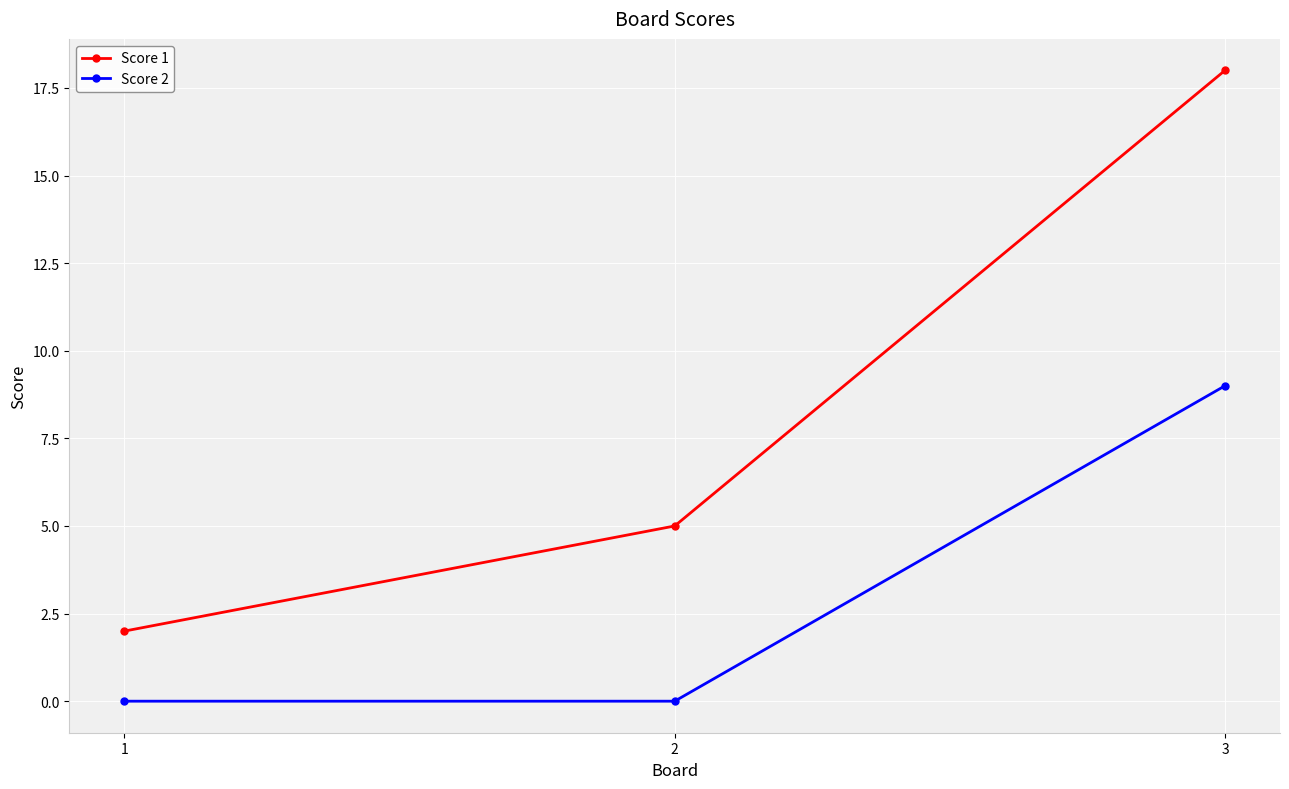

What is the sum of the Score 1 values at 1 and 3?

20